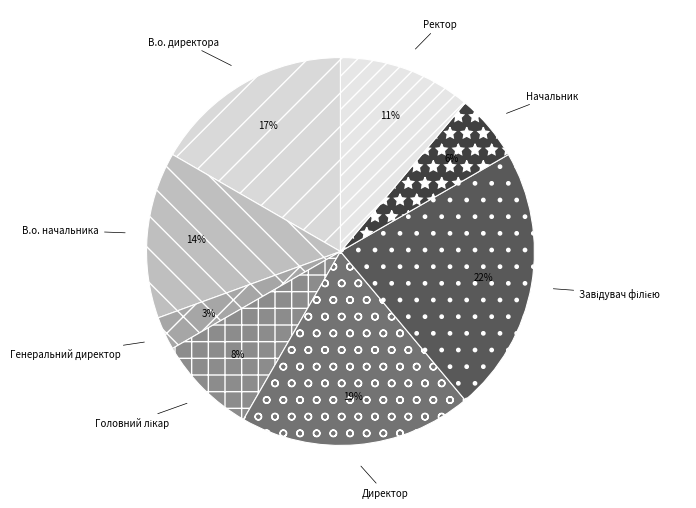

True or false: В.о. начальника accounts for 3% of the total.

False